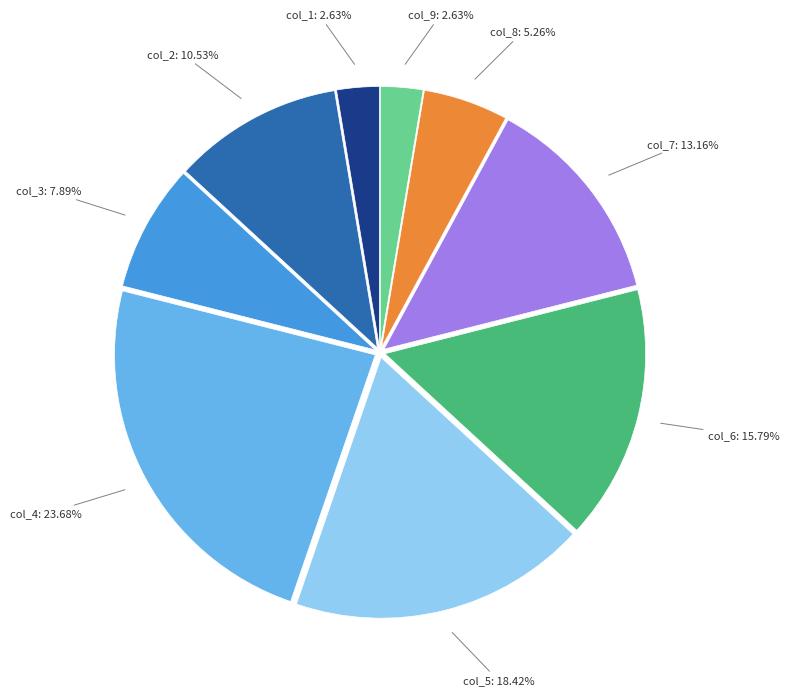

Do col_6: 15.79% and col_7: 13.16% together represent more than half of the pie?

No